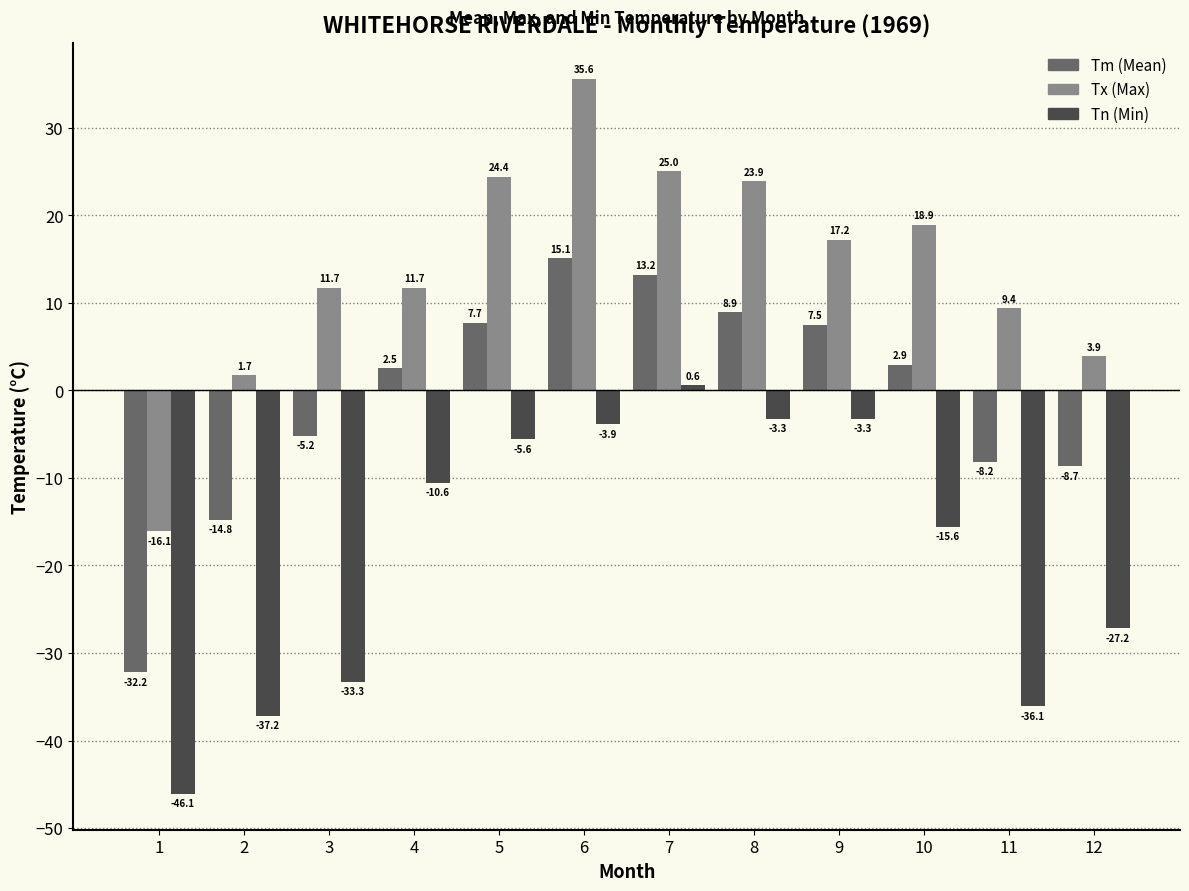

What is the total value across all series at 8?

29.5